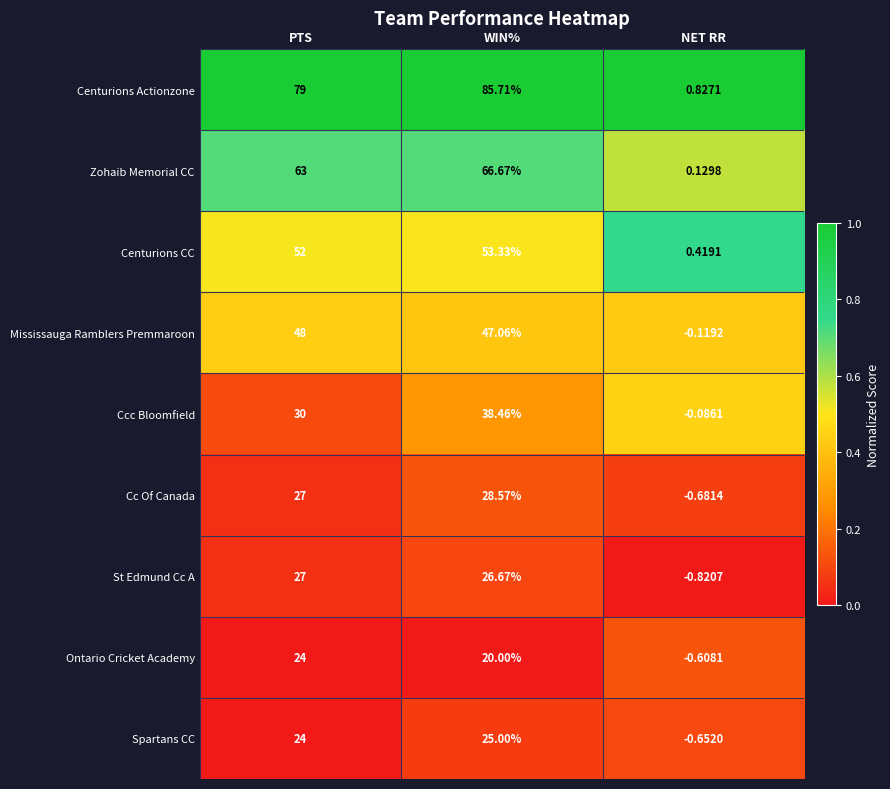

Rank the series by their maximum value, from lowest to highest.

Ontario Cricket Academy, Spartans CC, St Edmund Cc A, Cc Of Canada, Ccc Bloomfield, Mississauga Ramblers Premmaroon, Centurions CC, Zohaib Memorial CC, Centurions Actionzone